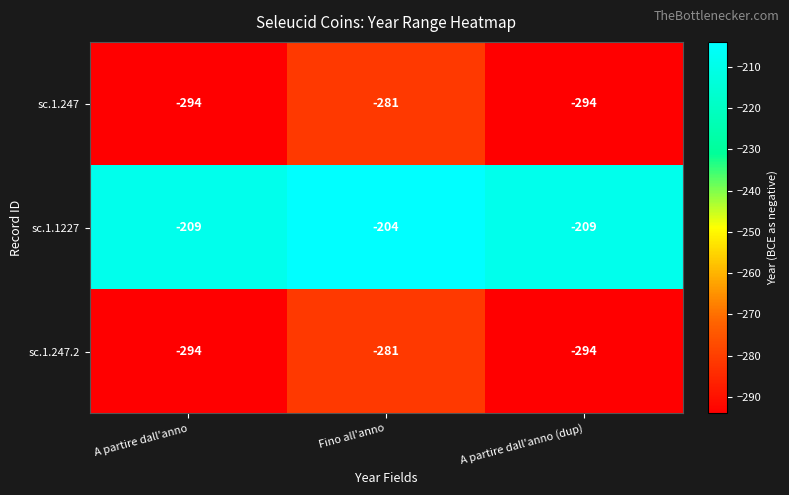

What is the total value across all series at Fino all'anno?

-766